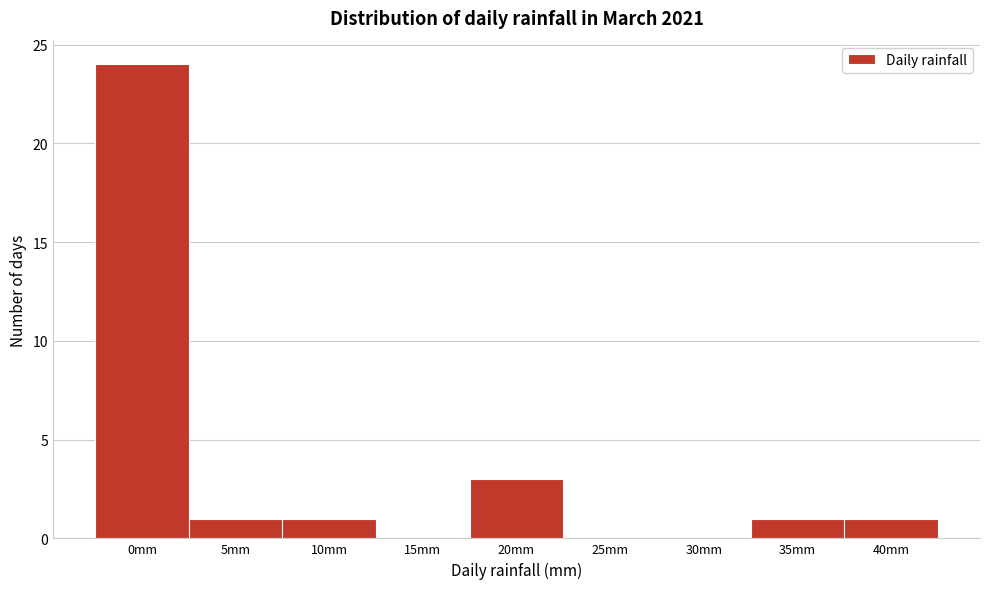

Reading left to right, extract all data points from this chart.

0mm=24	5mm=1	10mm=1	15mm=0	20mm=3	25mm=0	30mm=0	35mm=1	40mm=1